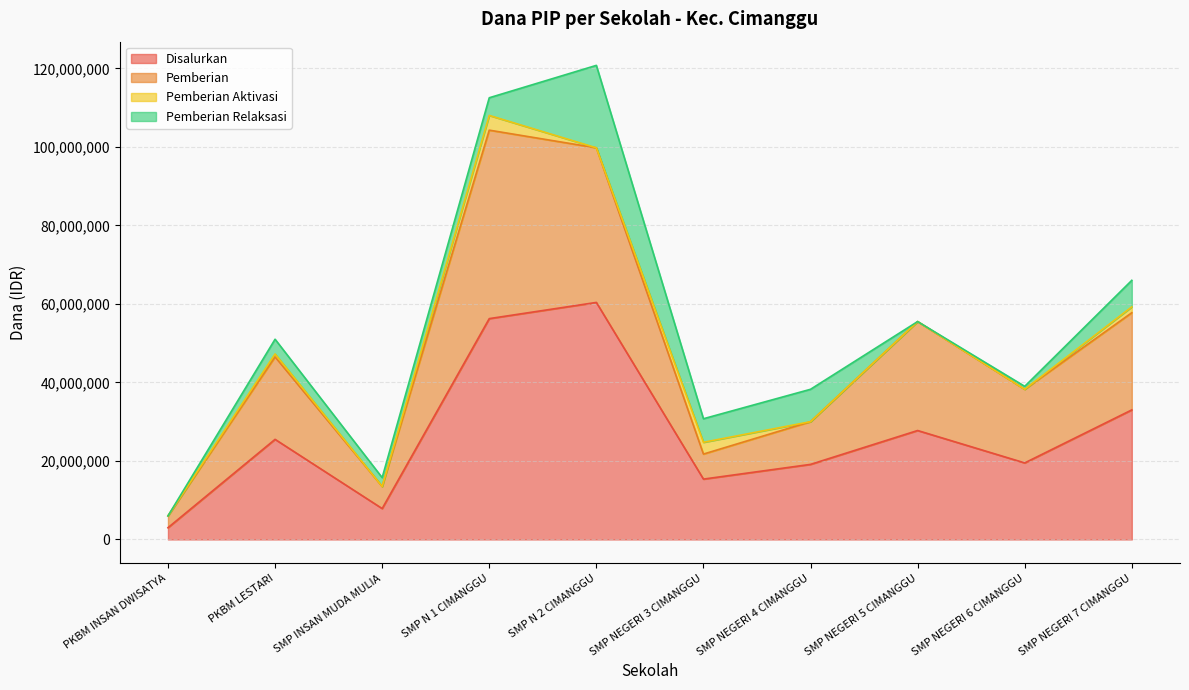

What is the highest value of the Disalurkan series?

60375000